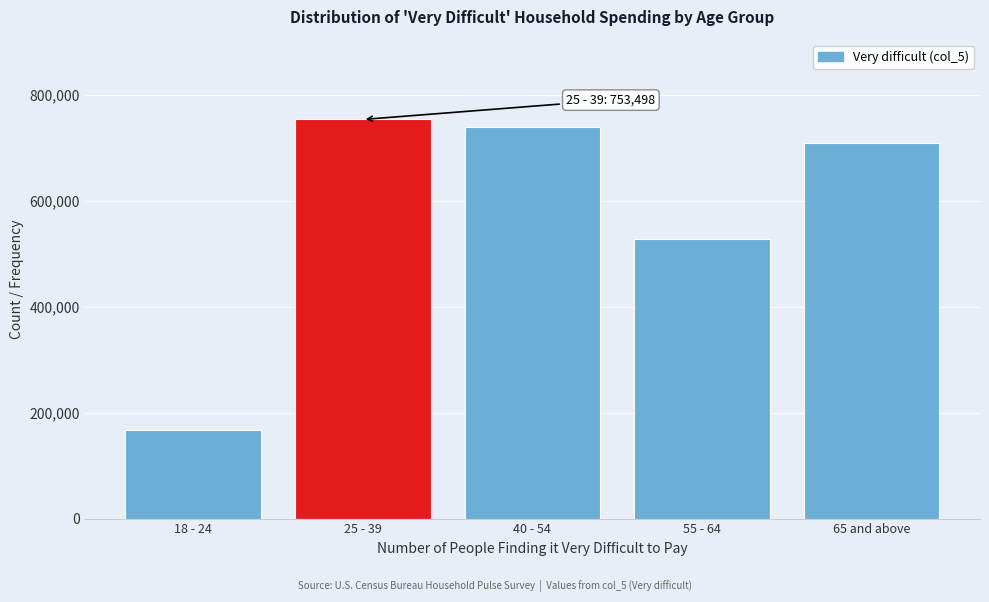

Reading left to right, list all the values displayed in this chart.

167285	753498	740162	527387	709242